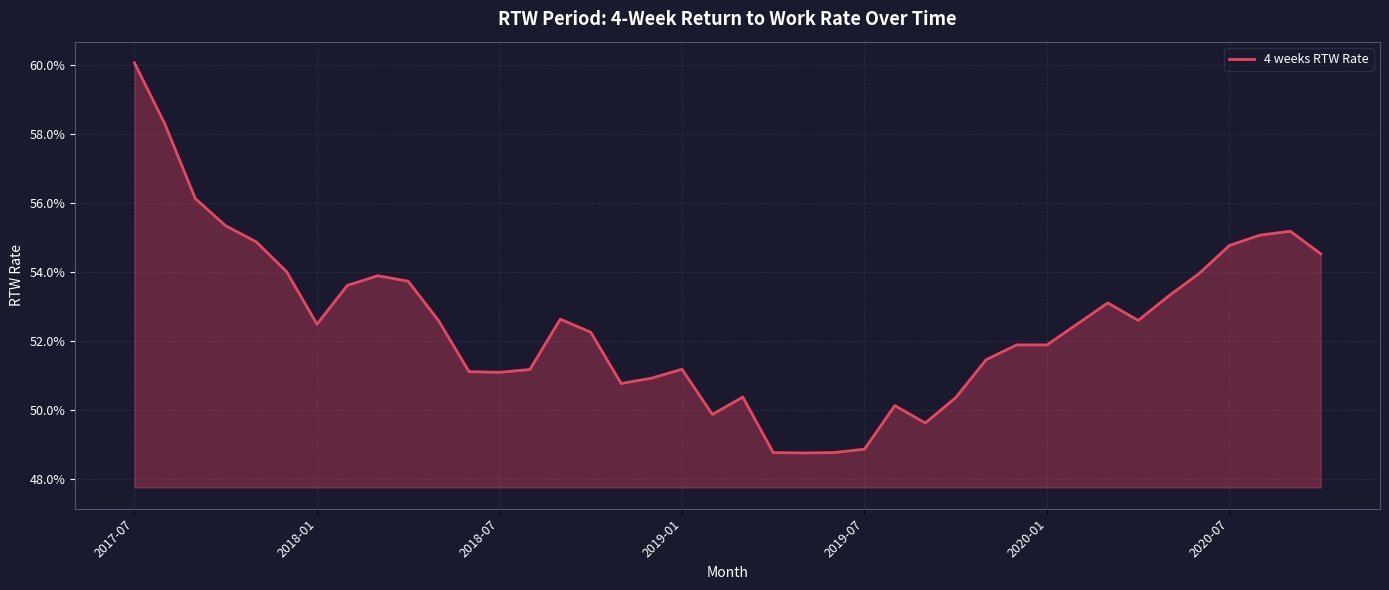

True or false: the data has more than 2 interior local peaks.

True